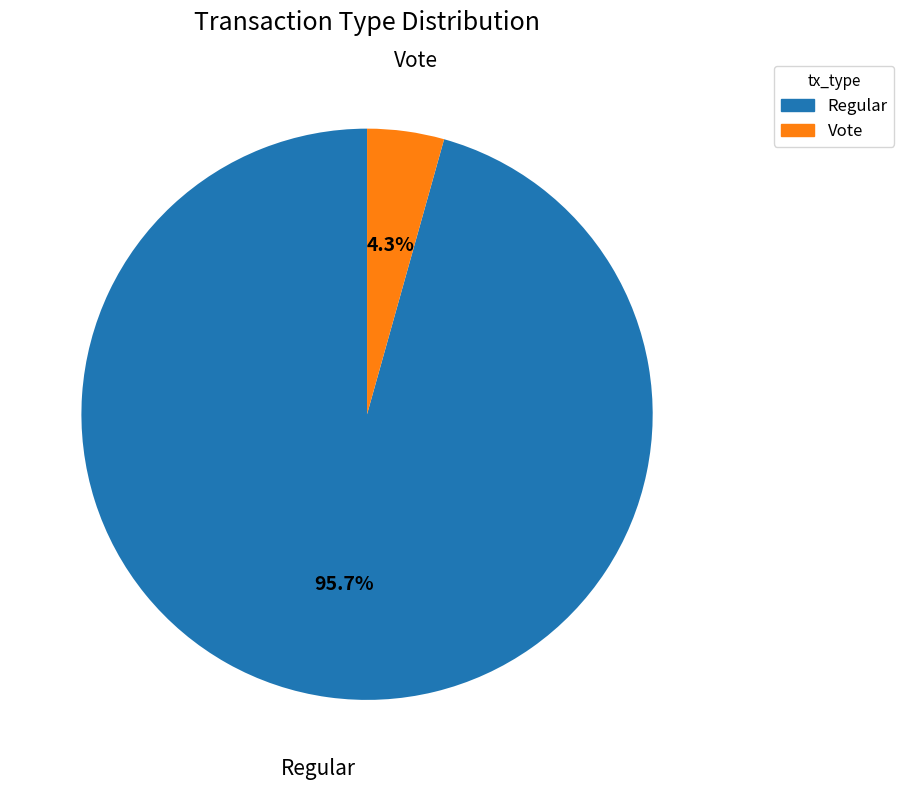

Rank the categories by value from highest to lowest.

Regular, Vote